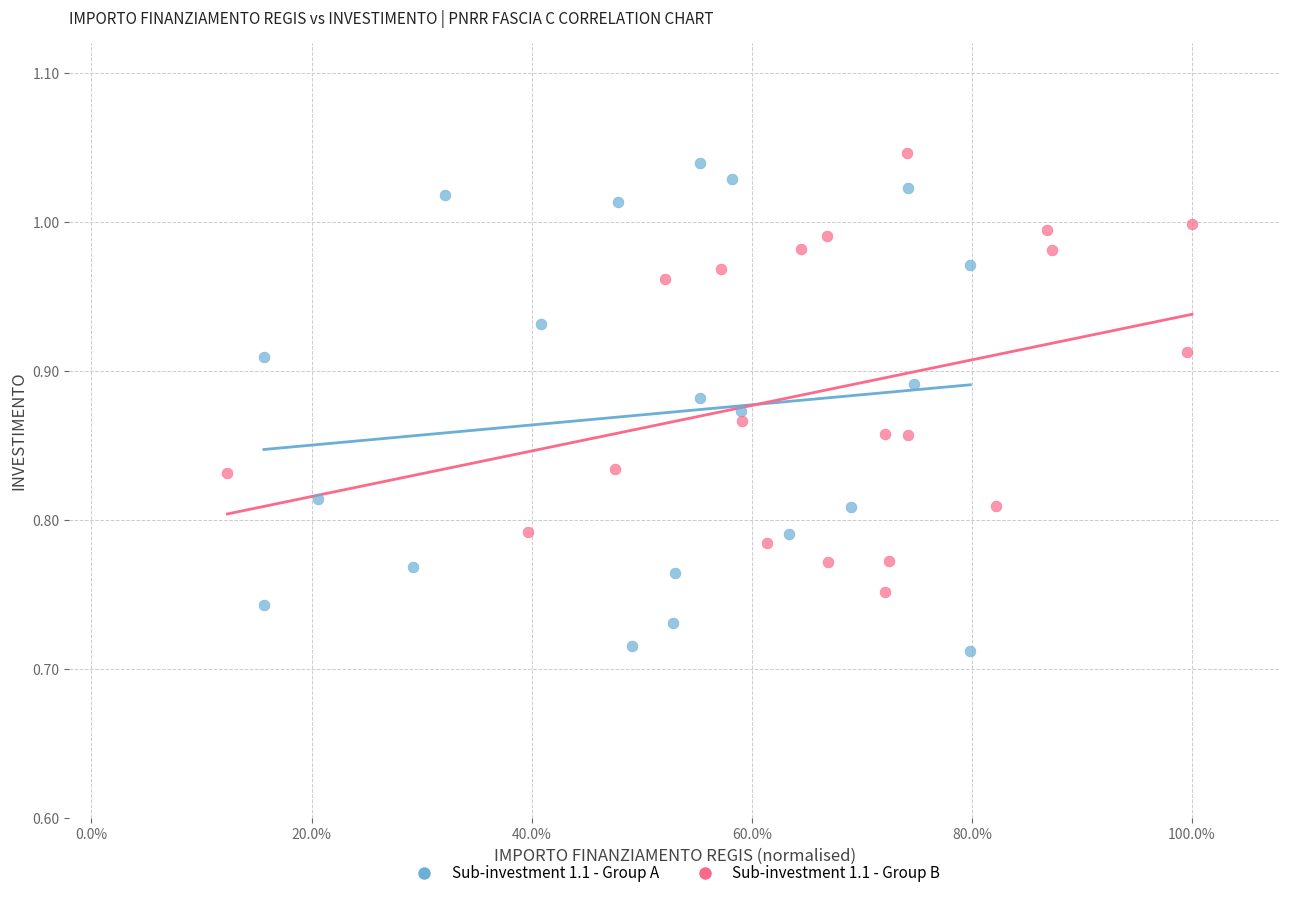

Which series reaches the minimum Y coordinate?

Sub-investment 1.1 - Group A